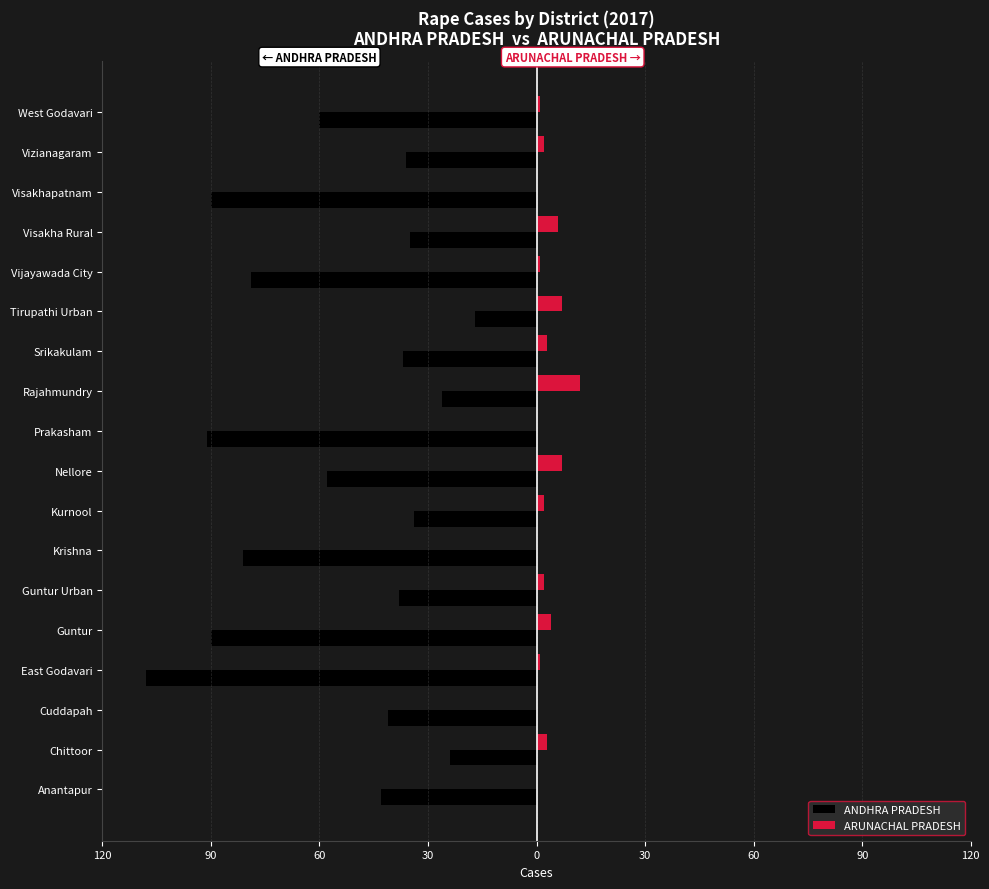

What are all the series names shown in the legend?

ANDHRA PRADESH, ARUNACHAL PRADESH